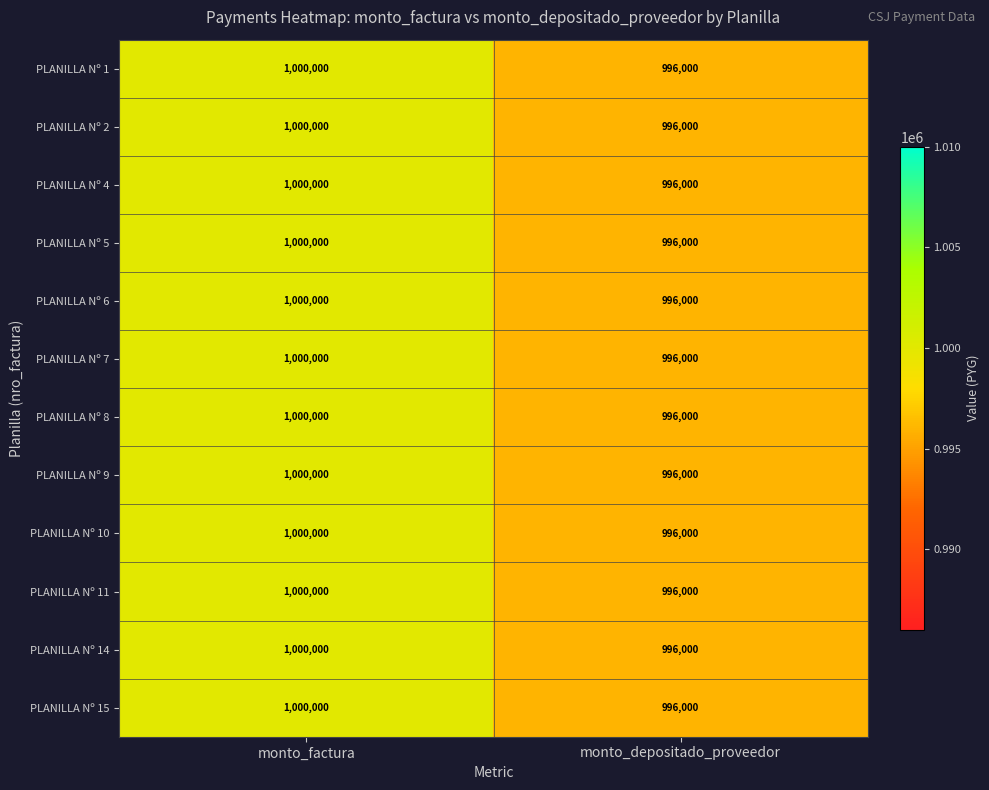

Is the value of PLANILLA Nº 14 at monto_factura greater than the value of PLANILLA Nº 2 at monto_depositado_proveedor?

Yes